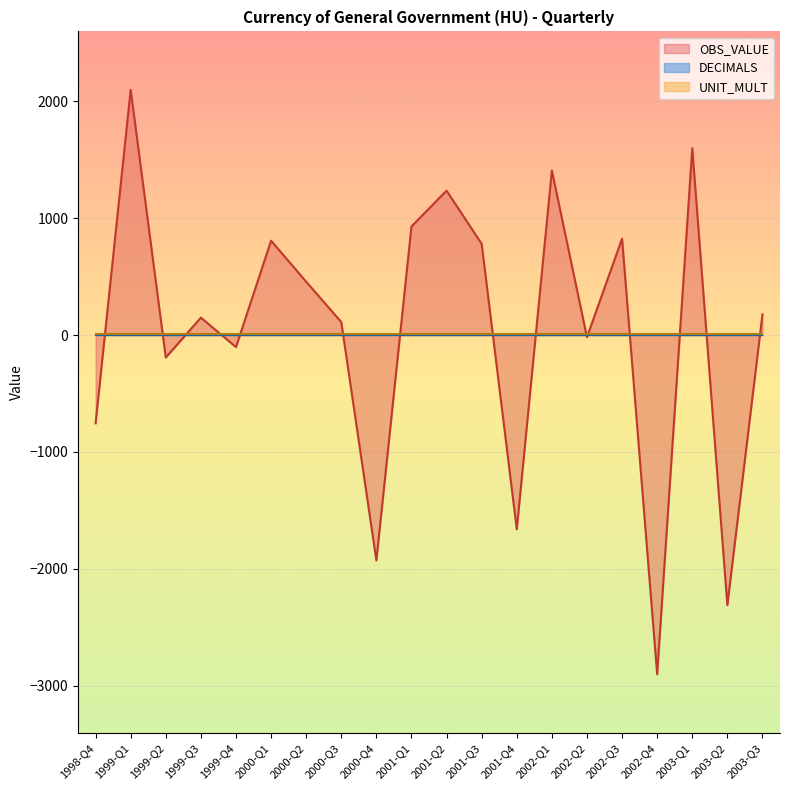

Between 2002-Q4 and 2002-Q1, which is larger?

2002-Q1